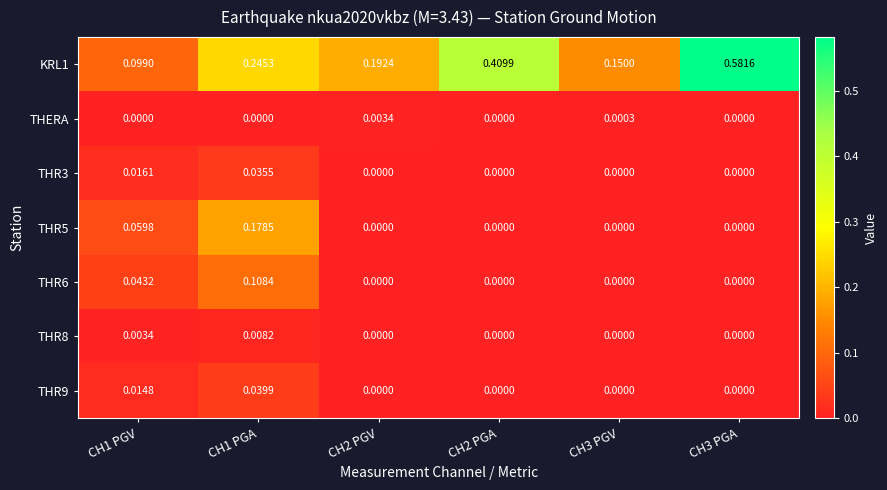

Is the value of THR5 at CH1 PGV greater than the value of THR8 at CH3 PGA?

Yes